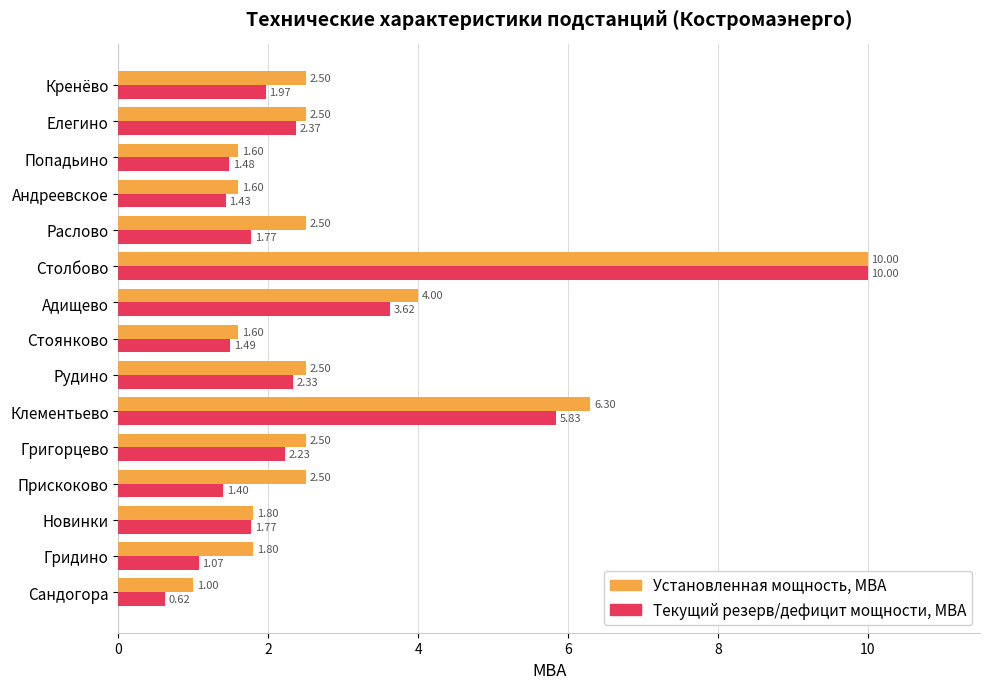

At which label is Установленная мощность, МВА closest to 5?

Адищево